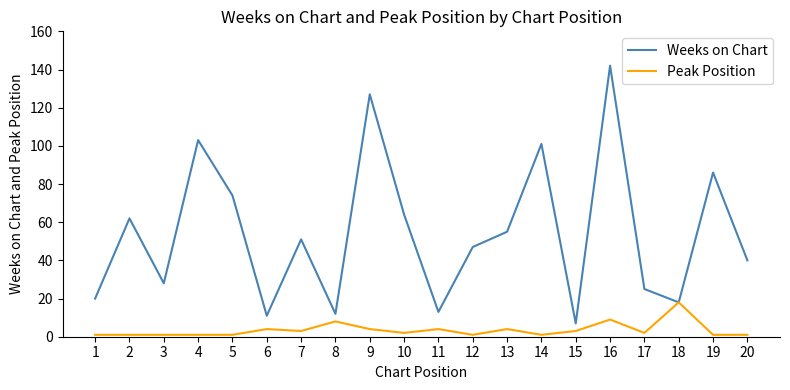

How many lines are shown in the chart?

2